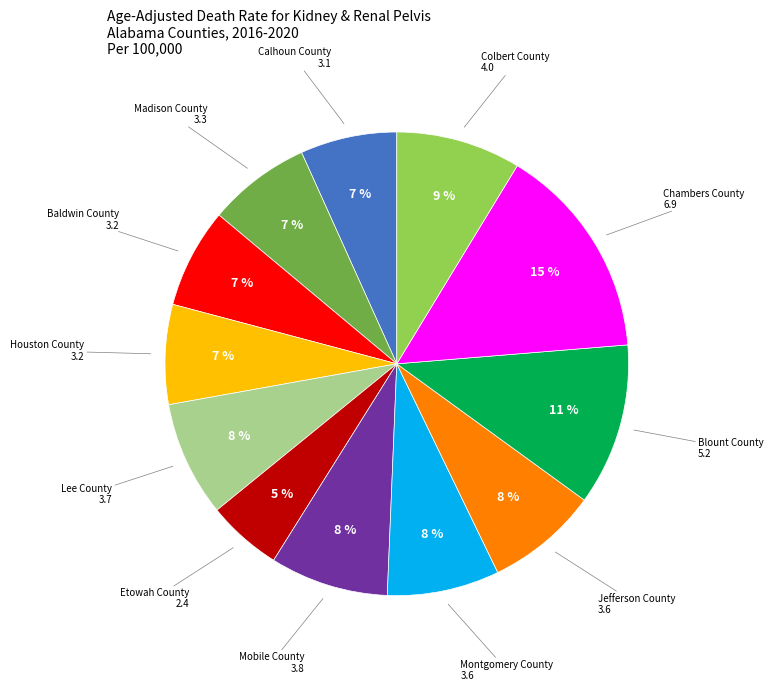

Do Montgomery County and Etowah County together represent more than half of the pie?

No